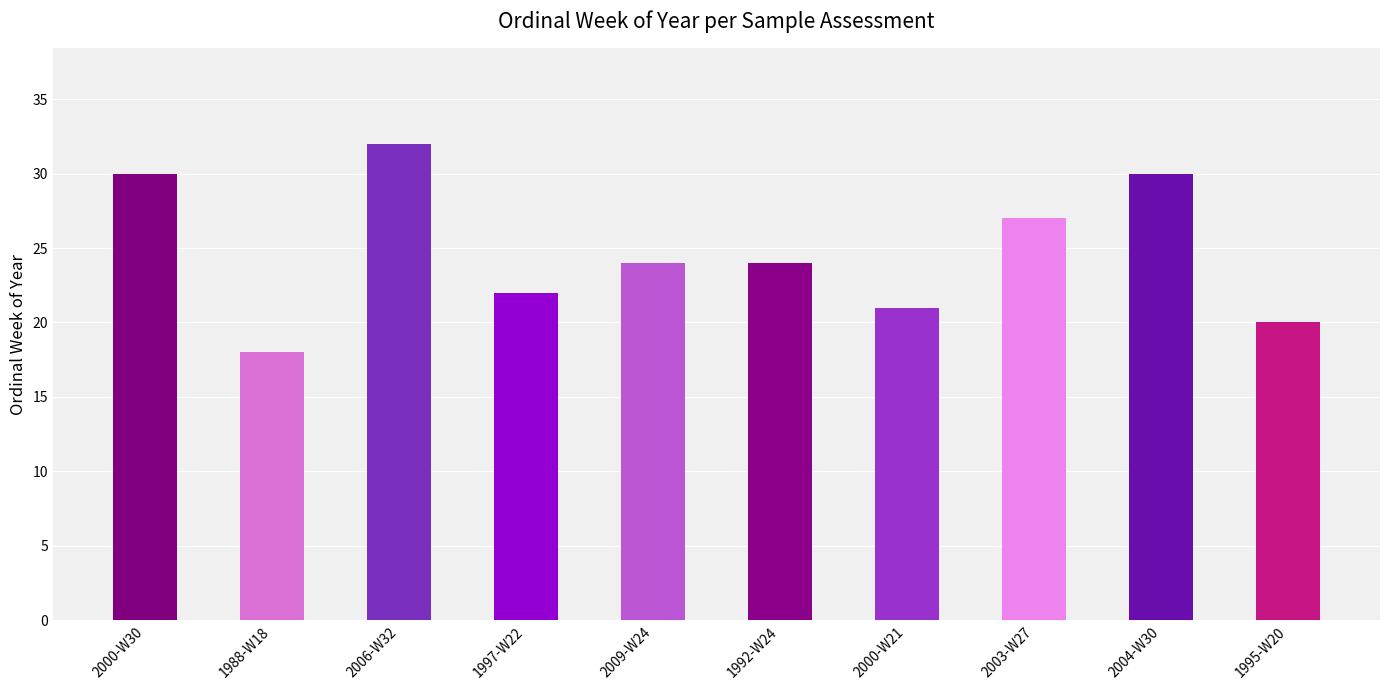

At which label does the data first exceed 24?

2000-W30